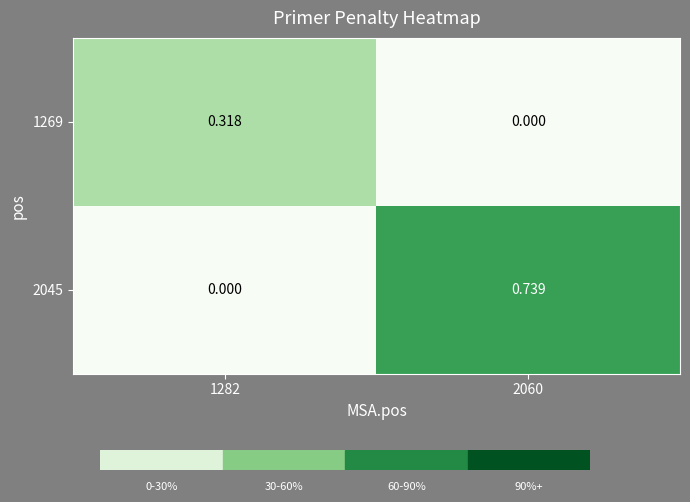

What is the total value across all series at 2060?

0.7